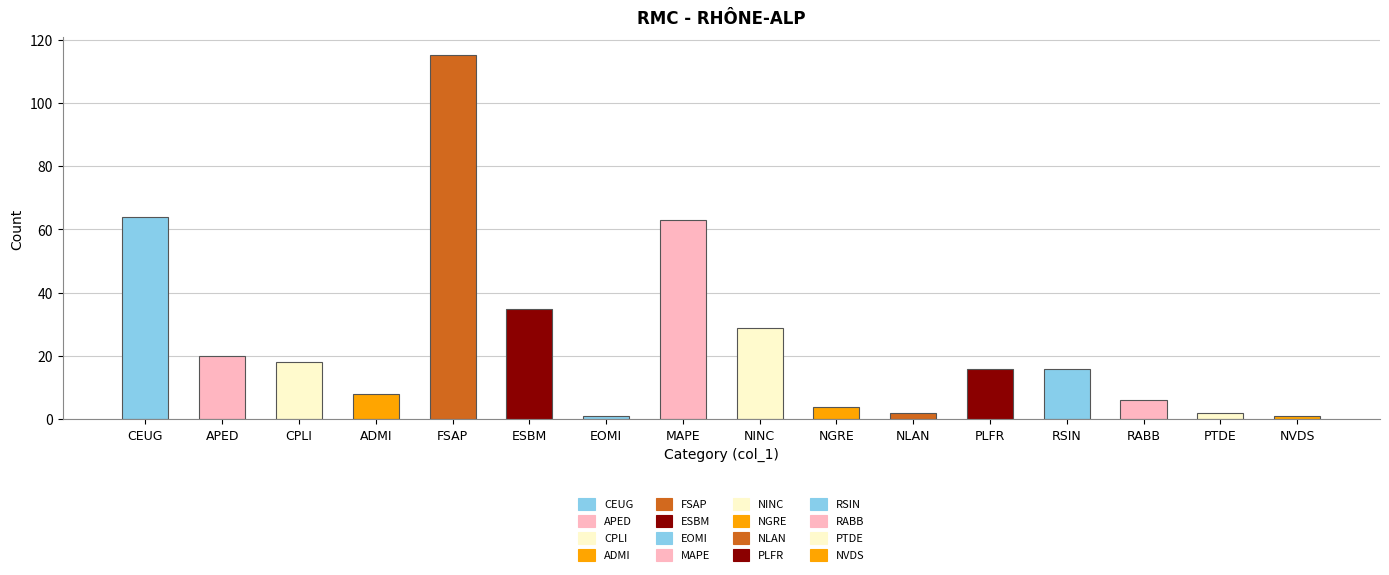

Rank the categories by value from highest to lowest.

FSAP, CEUG, MAPE, ESBM, NINC, APED, CPLI, PLFR, RSIN, ADMI, RABB, NGRE, NLAN, PTDE, EOMI, NVDS